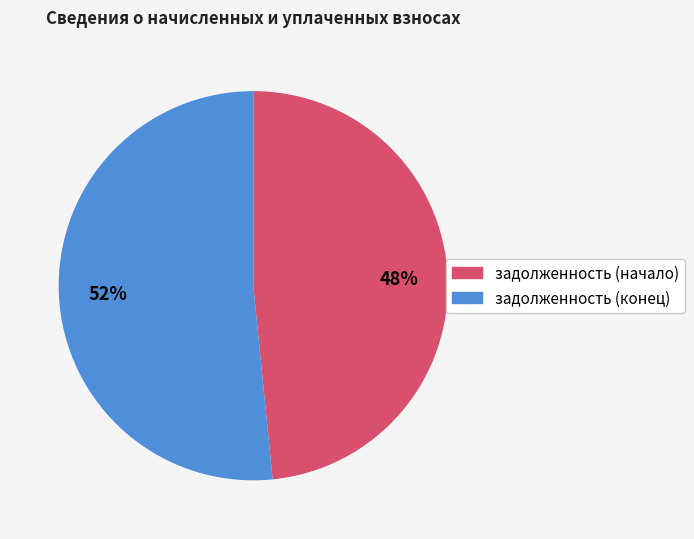

Do задолженность (начало) and задолженность (конец) together represent more than half of the pie?

Yes